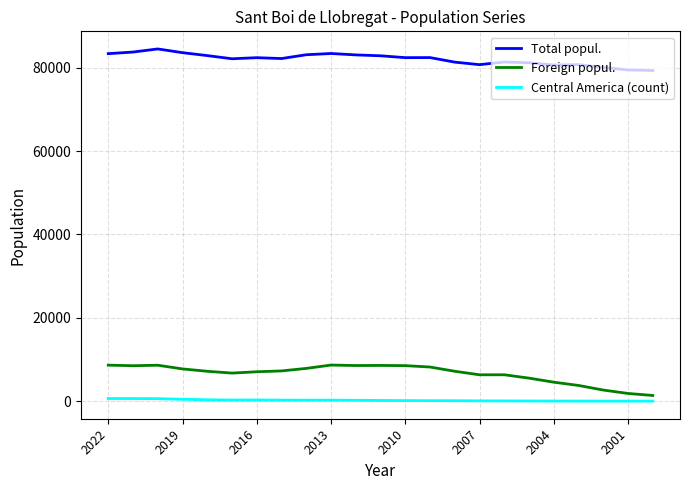

List the series in order of their peak value, lowest first.

Central America (count), Foreign popul., Total popul.